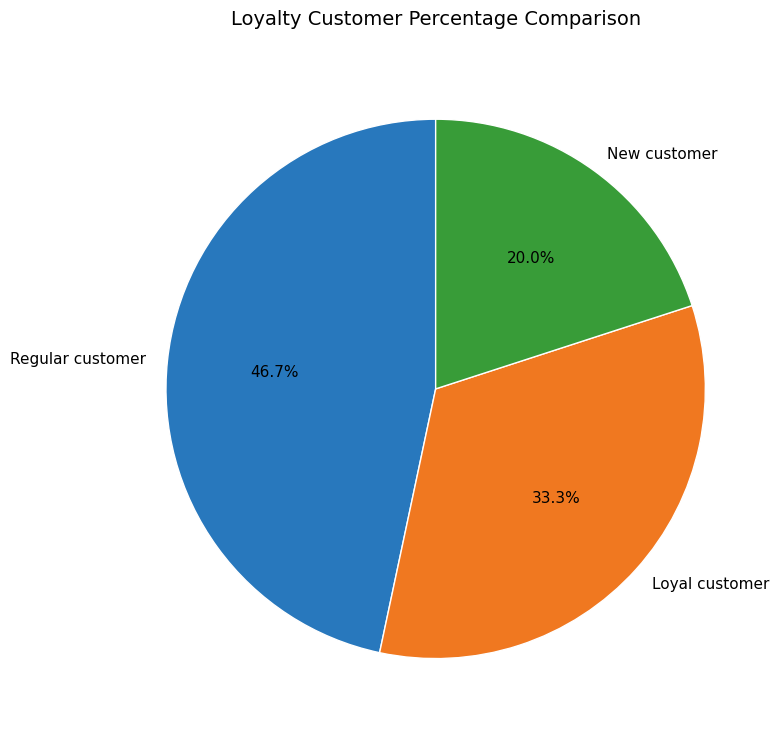

Is there any slice that represents more than half of the pie?

No